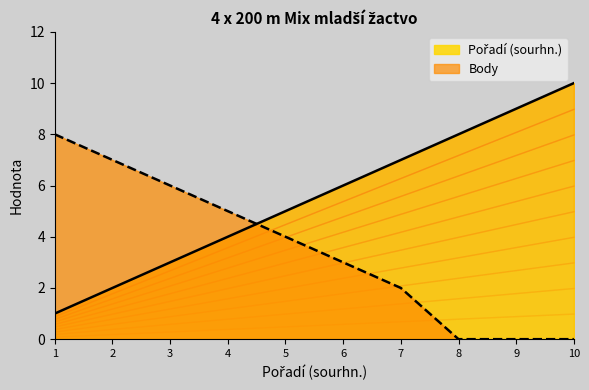

How many lines are shown in the chart?

2